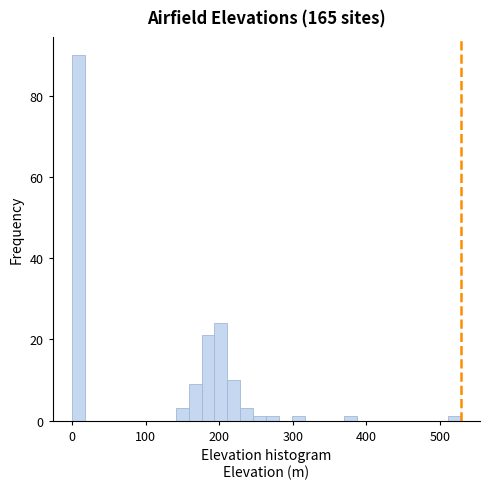

Read against the x-axis, roughly where is the centre of the tallest bar?

10